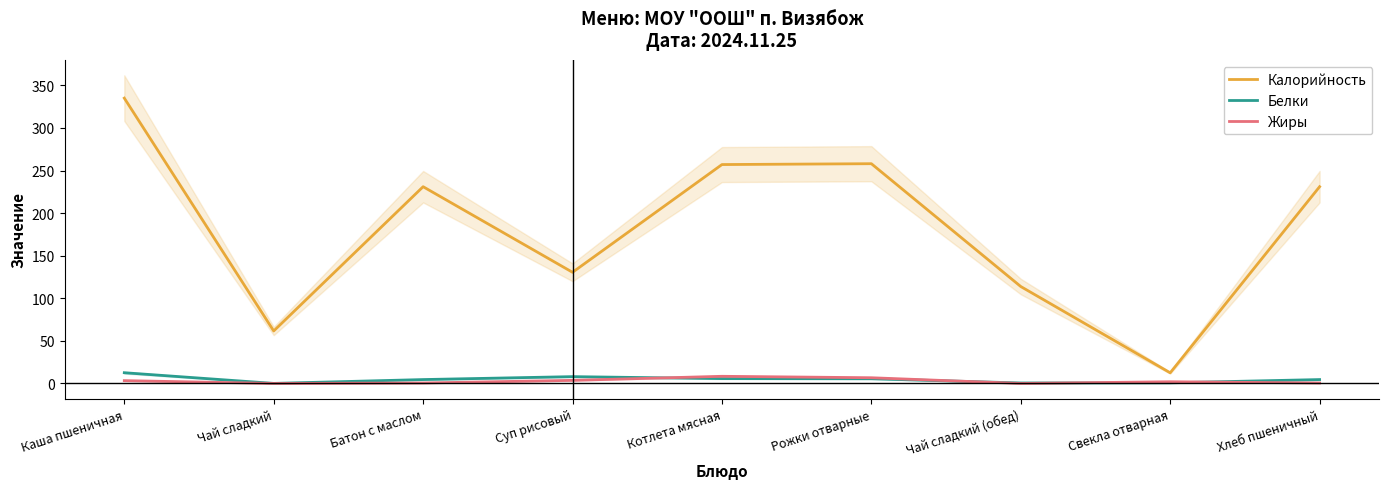

Reading left to right, transcribe all the data shown in this chart.

Калорийность: 335.0	61.6	231.0	130.5	257.0	258.0	113.8	12.5	231.0
Белки: 12.6	0.1	4.6	8.0	5.7	5.5	0.6	0.8	4.6
Жиры: 3.3	0.0	0.5	3.6	8.4	6.7	0.0	2.0	0.5